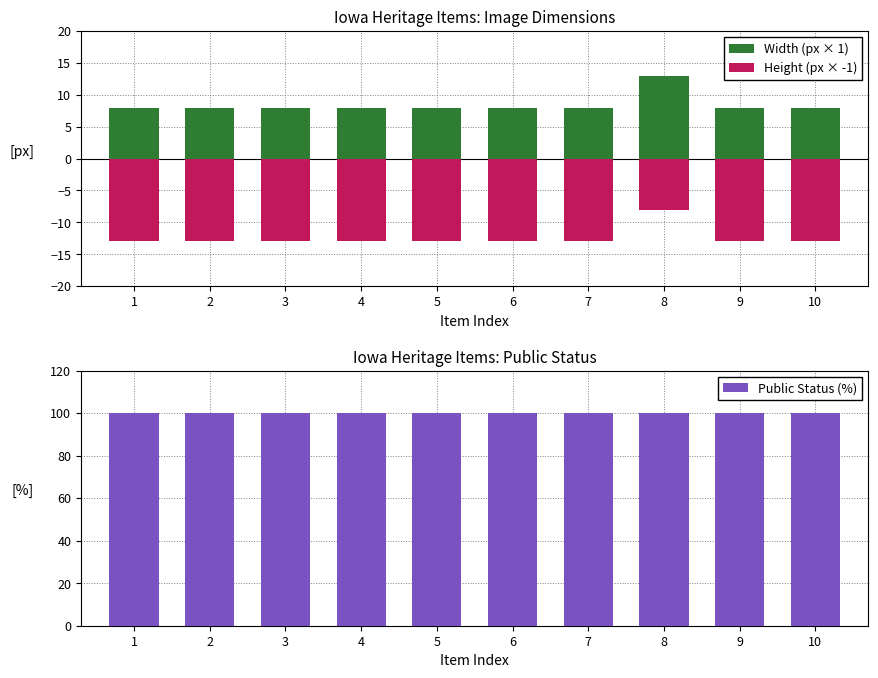

At which label does Public Status (%) reach its minimum?

1